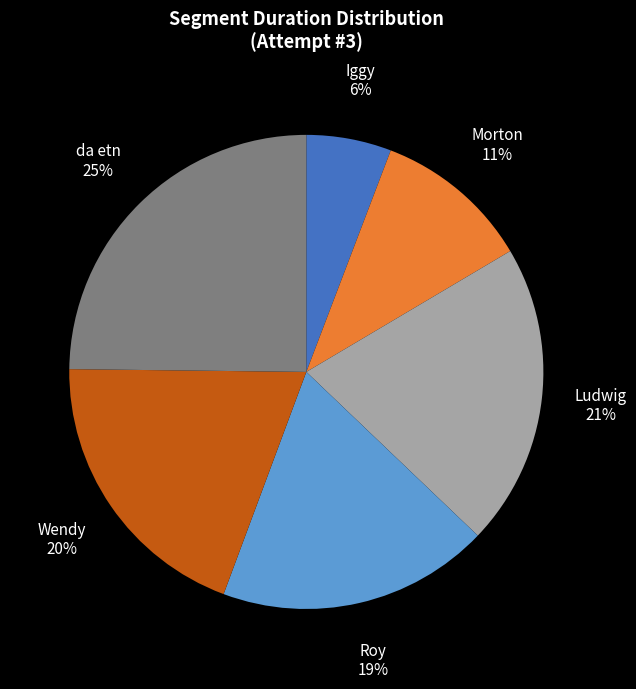

Is there a majority slice in this chart?

No